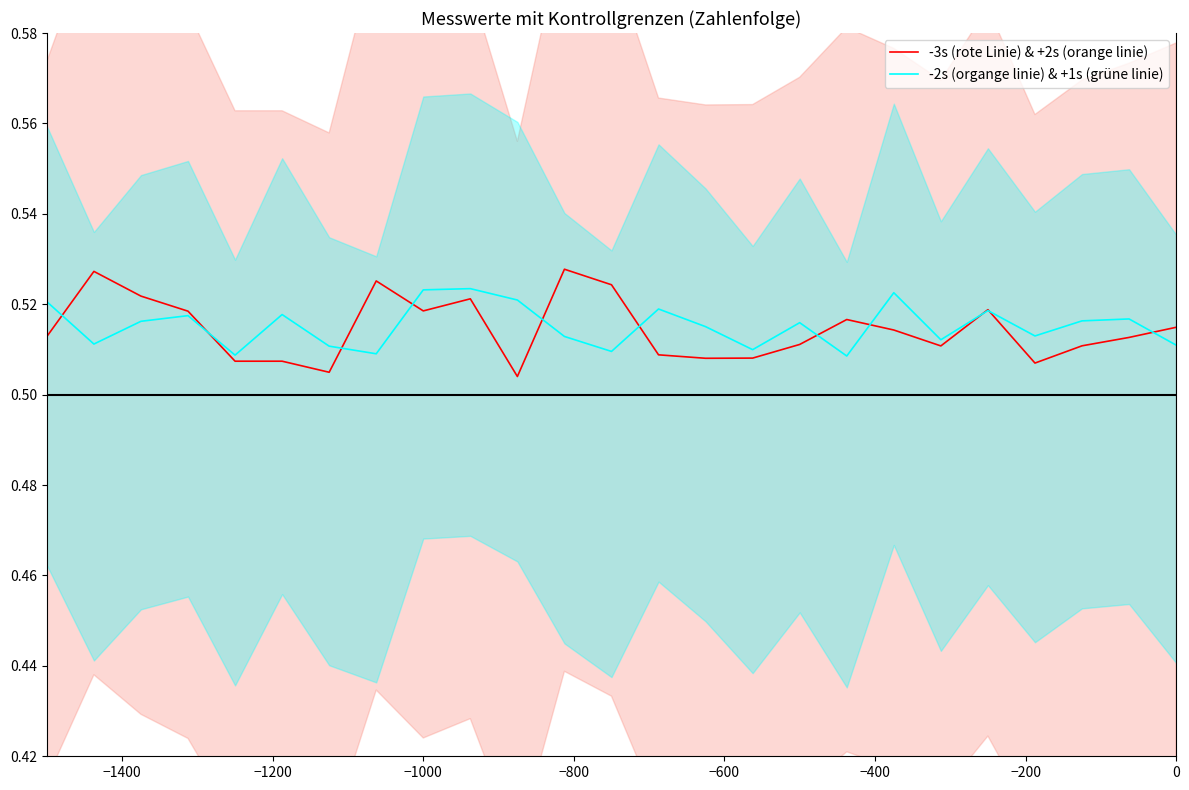

List the series in order of their overall mean, highest first.

-2s (organge linie) & +1s (grüne linie), -3s (rote Linie) & +2s (orange linie)